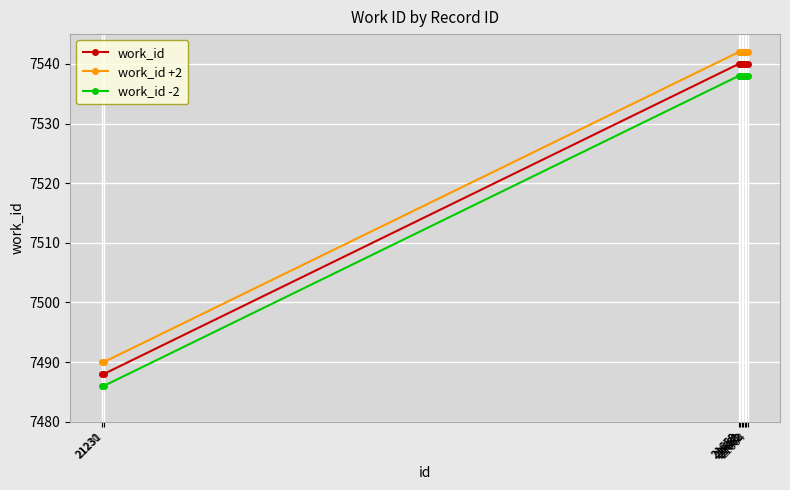

True or false: work_id +2 and work_id -2 cross at least once.

False